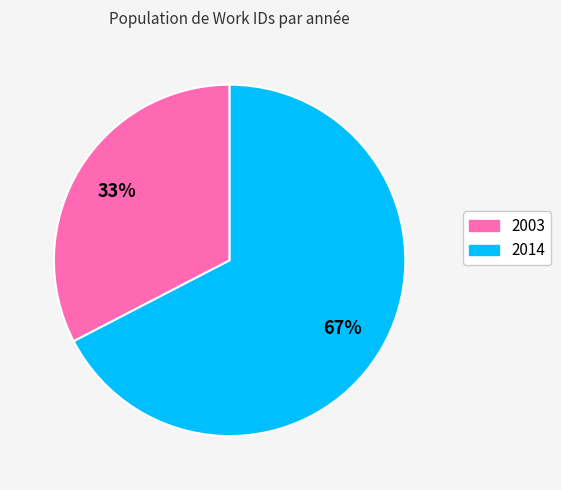

Is it true that 2014 is 67% of the pie?

True